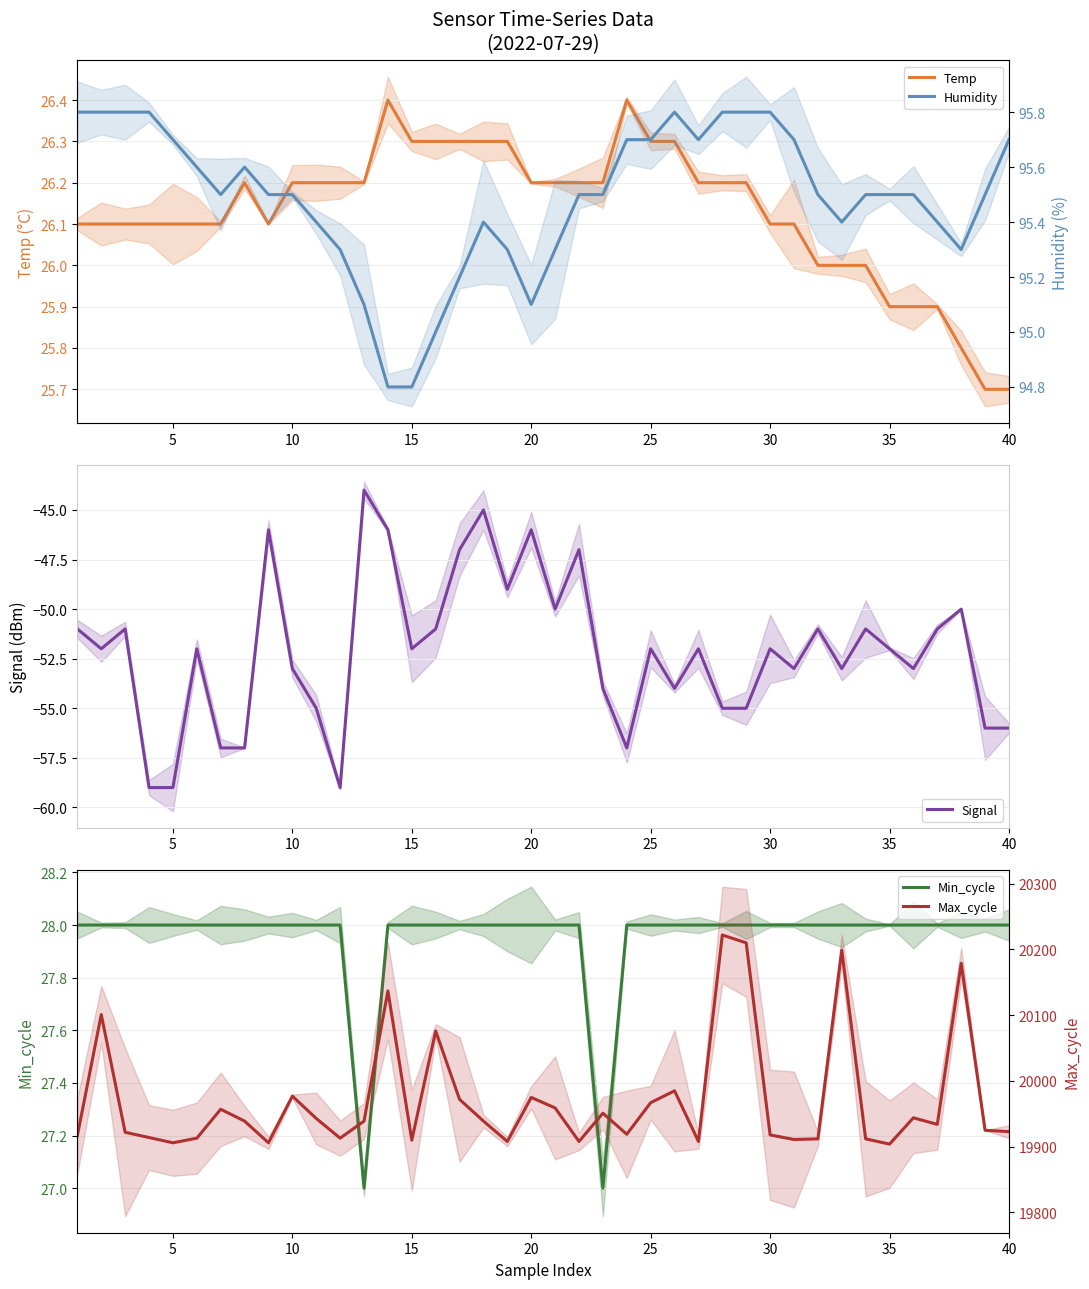

What is the lowest value of the Signal series?

-59